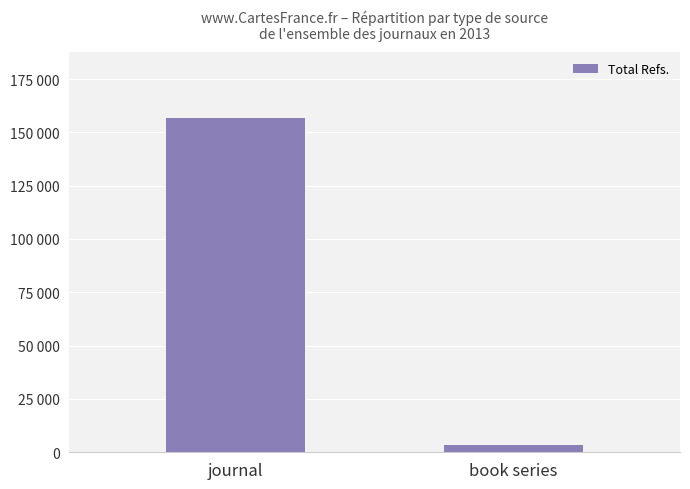

Rank the categories by value from highest to lowest.

journal, book series